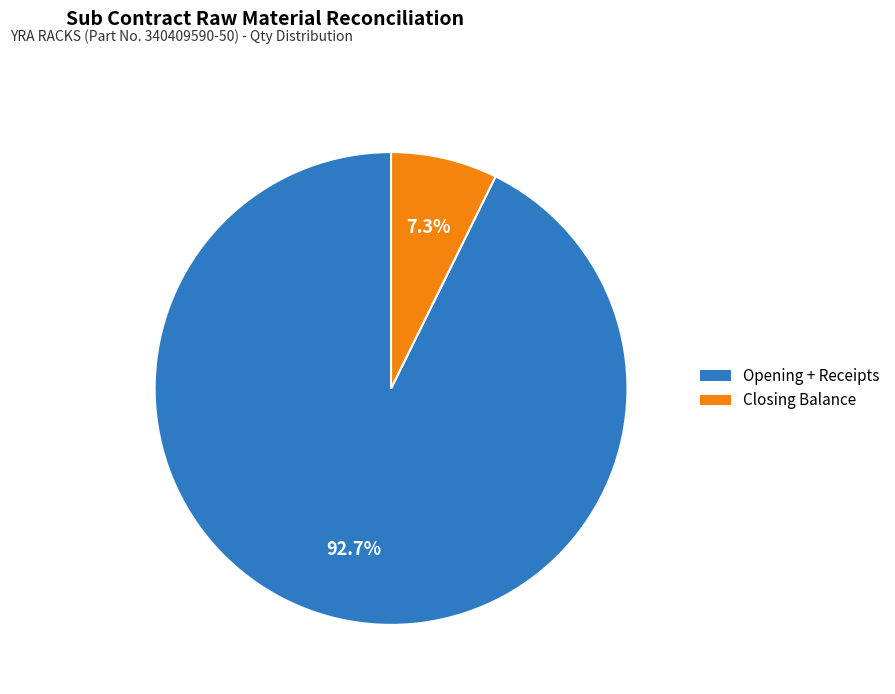

What is the largest slice in the pie chart?

Opening + Receipts